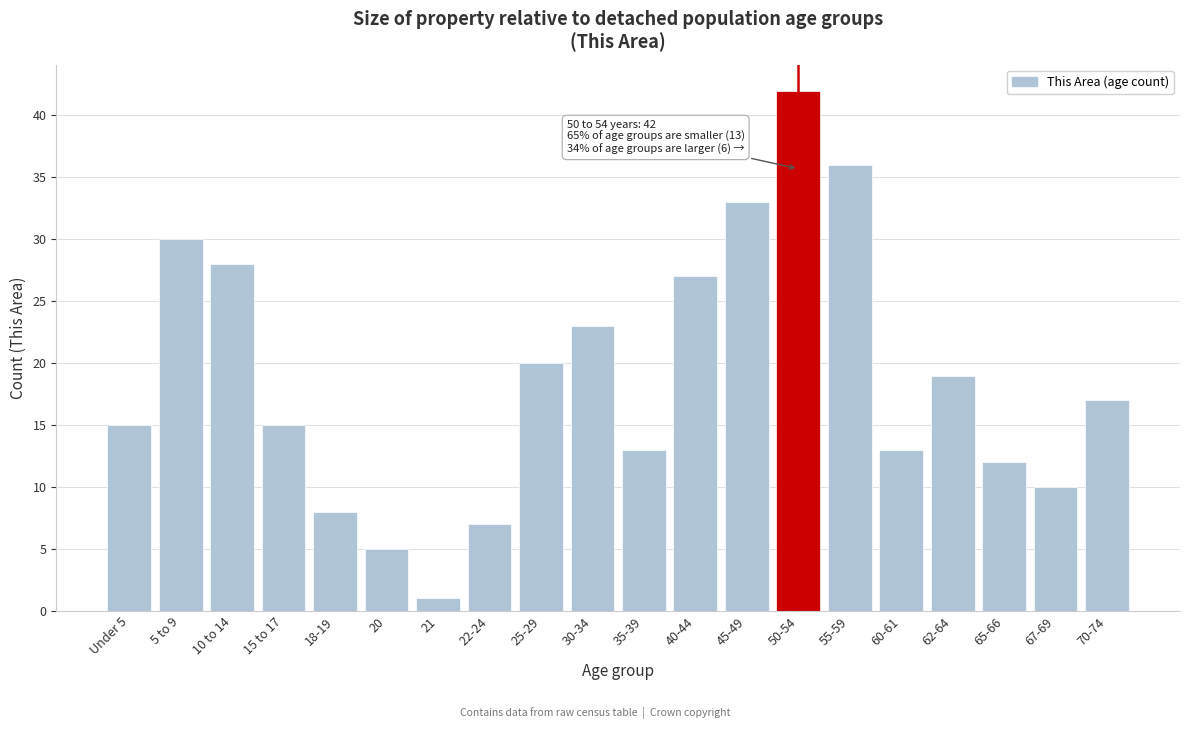

Reading left to right, transcribe all the data shown in this chart.

15	30	28	15	8	5	1	7	20	23	13	27	33	42	36	13	19	12	10	17